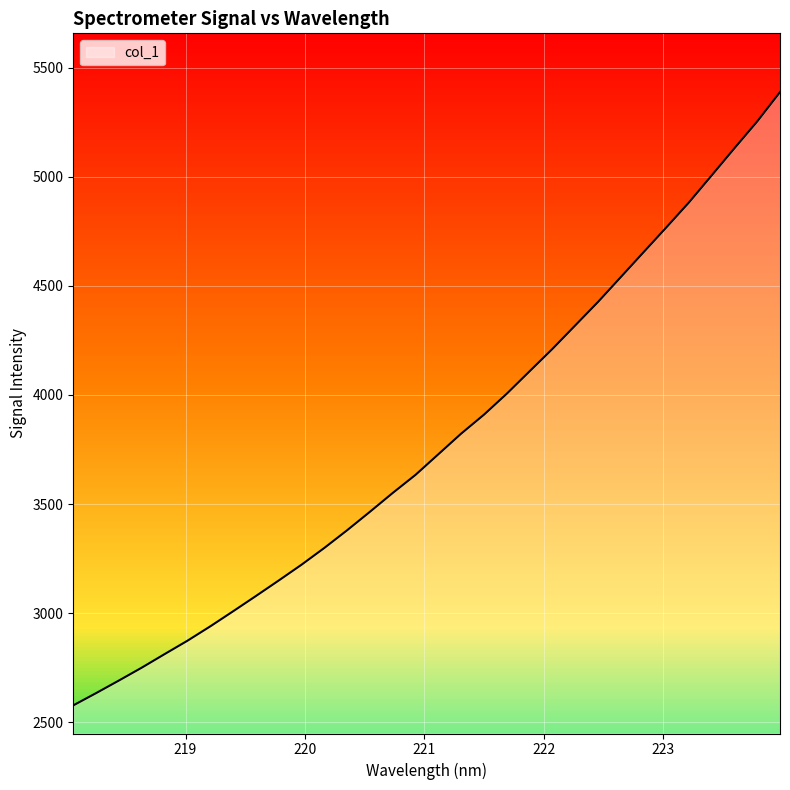

What is the sum of all values?

121202.5